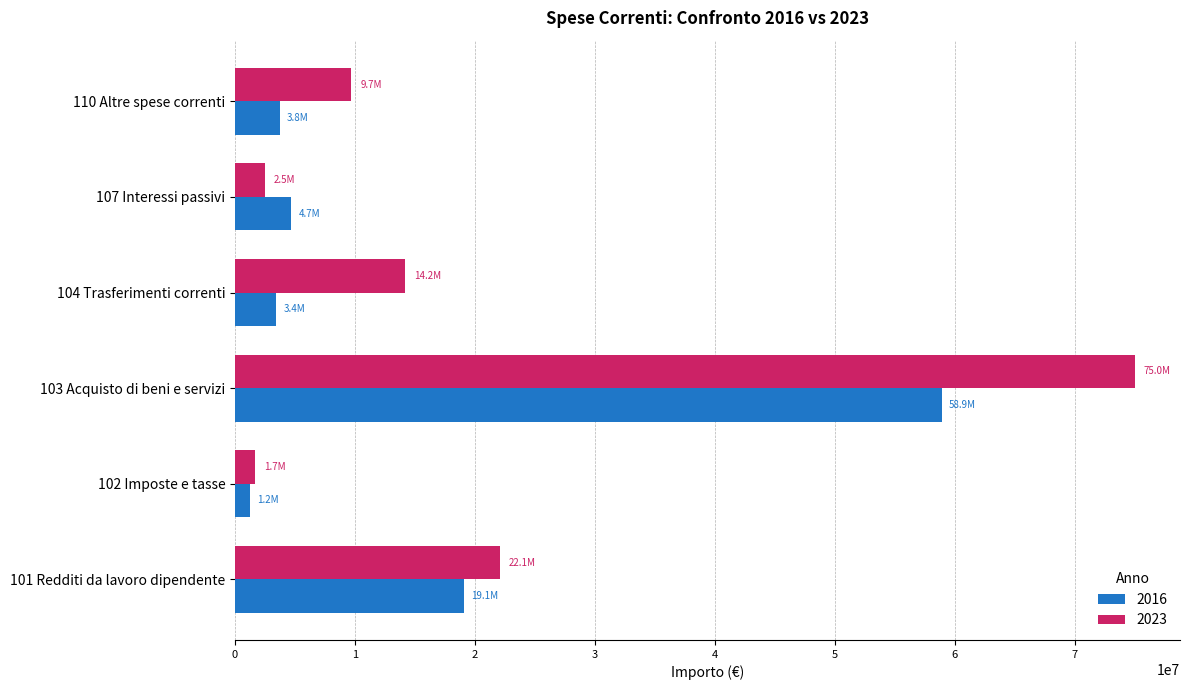

True or false: 2016 has a value of 19136503.9 at 101 Redditi da lavoro dipendente.

True